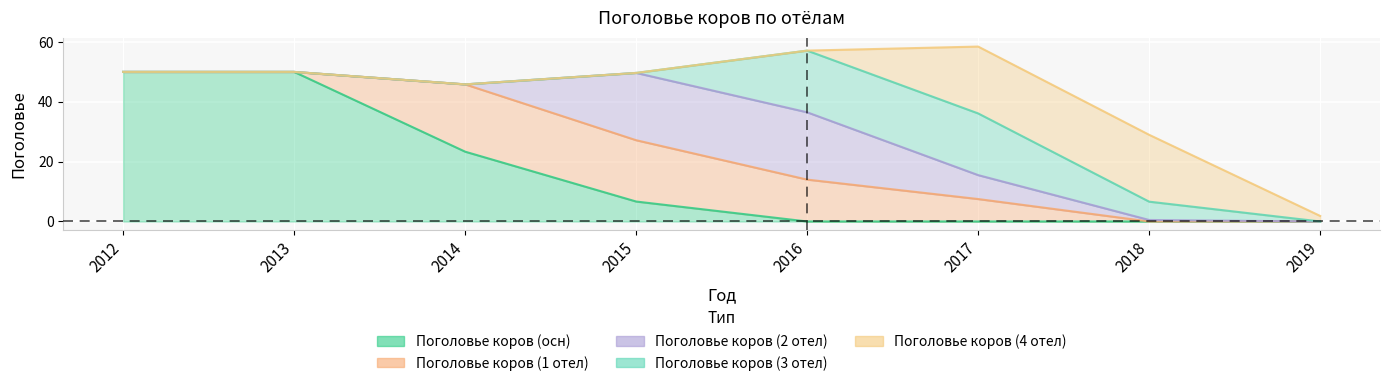

Between 2012 and 2016, which series saw the biggest shift?

Поголовье коров (осн)